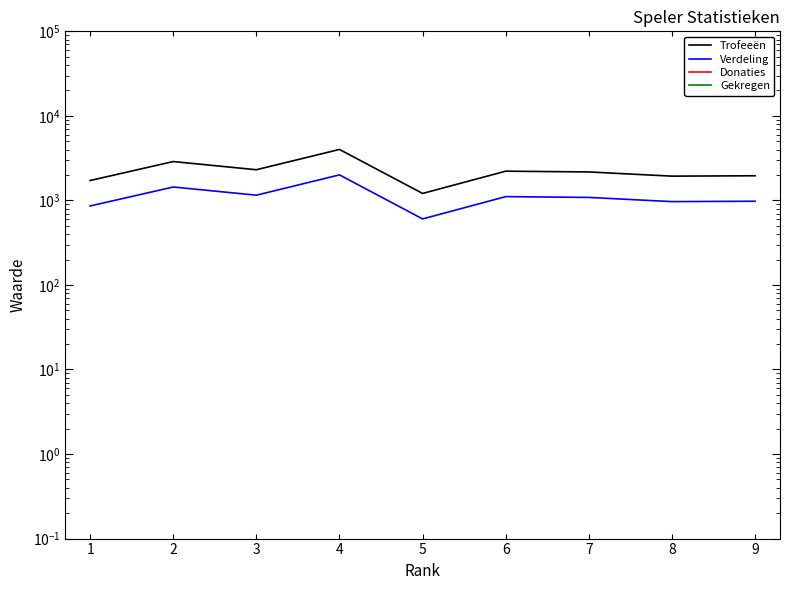

Rank the categories by Gekregen value from lowest to highest.

1, 2, 3, 4, 5, 6, 7, 8, 9